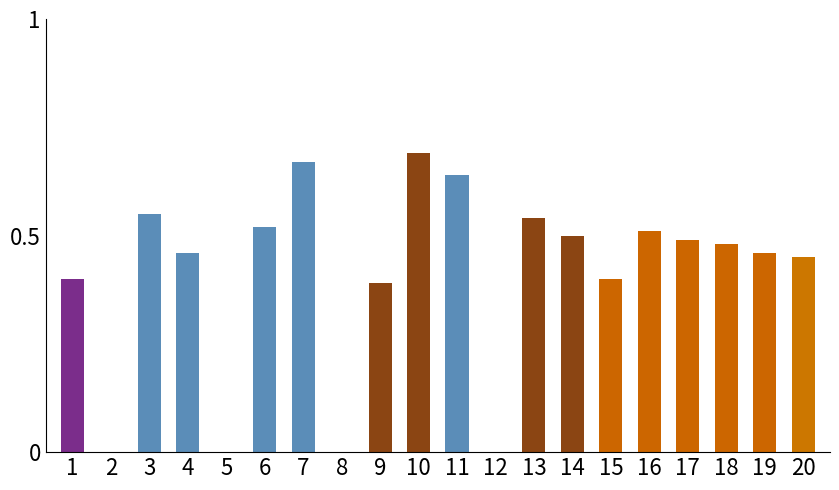

True or false: the data shows 0.5 at 14.

True